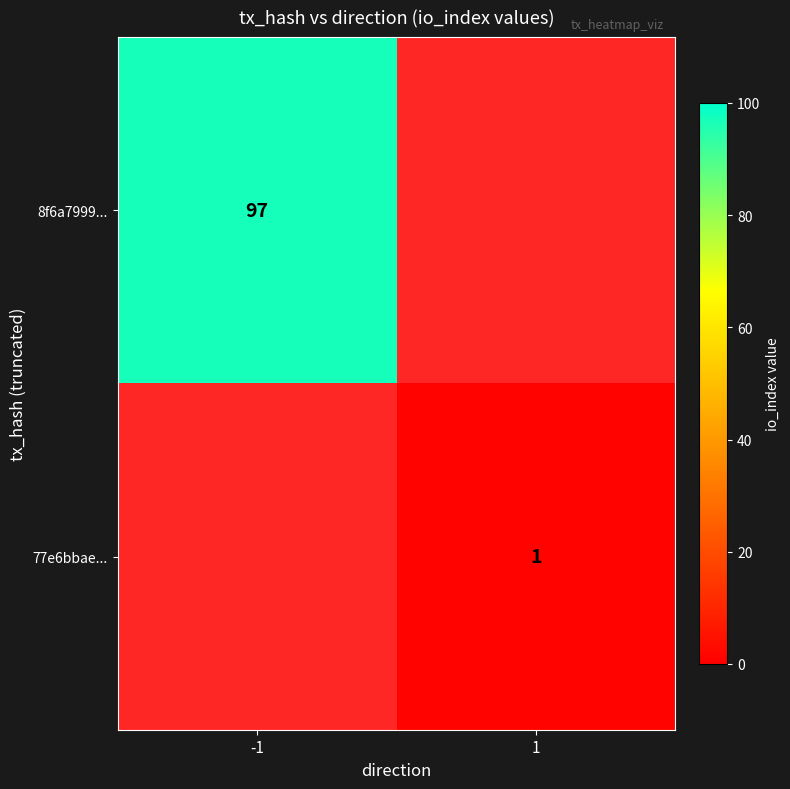

The value of 8f6a7999... at -1 is 97. True or false?

True